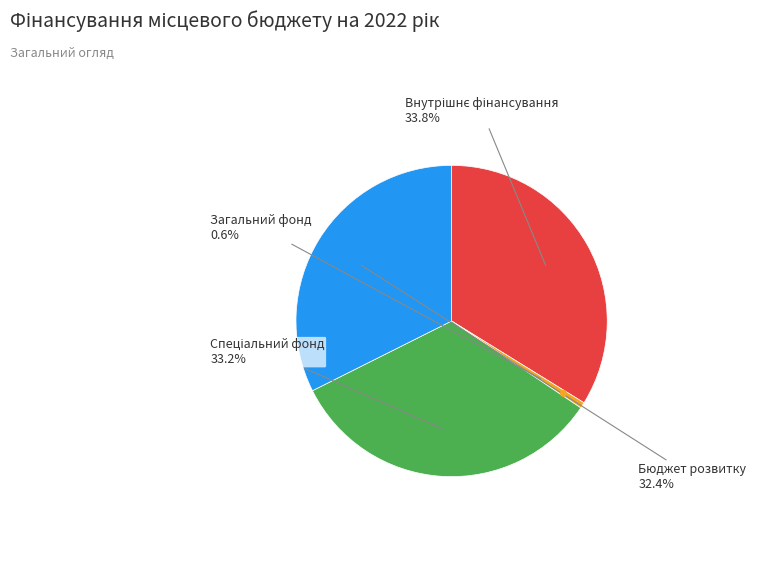

How many slices are in this pie chart?

4